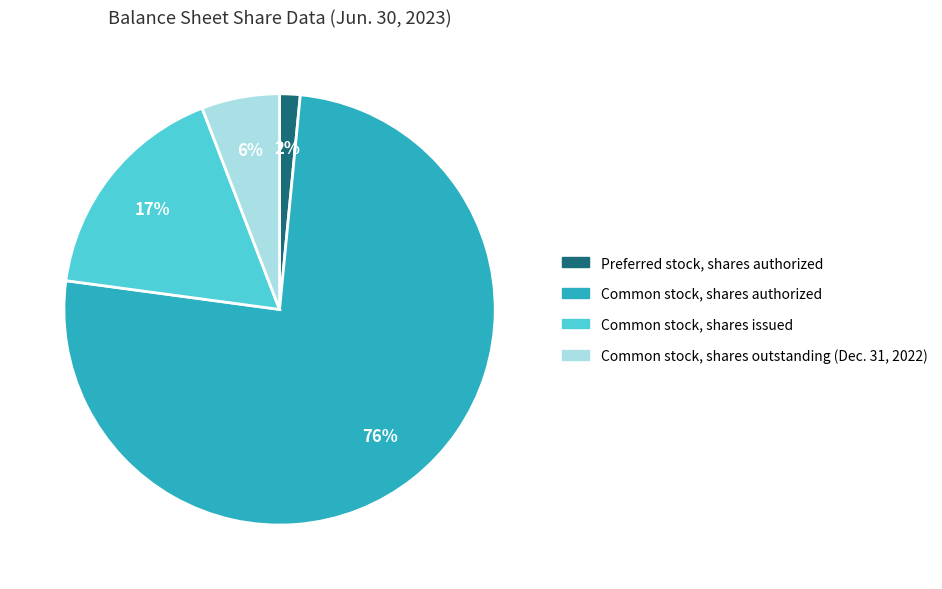

To the nearest percent, what portion does Common stock, shares issued represent?

17%